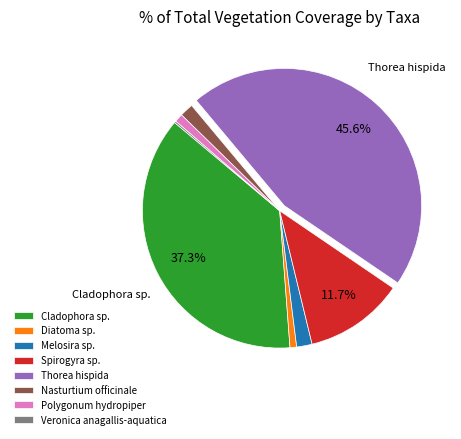

Does Nasturtium officinale account for over 50% of the chart?

No